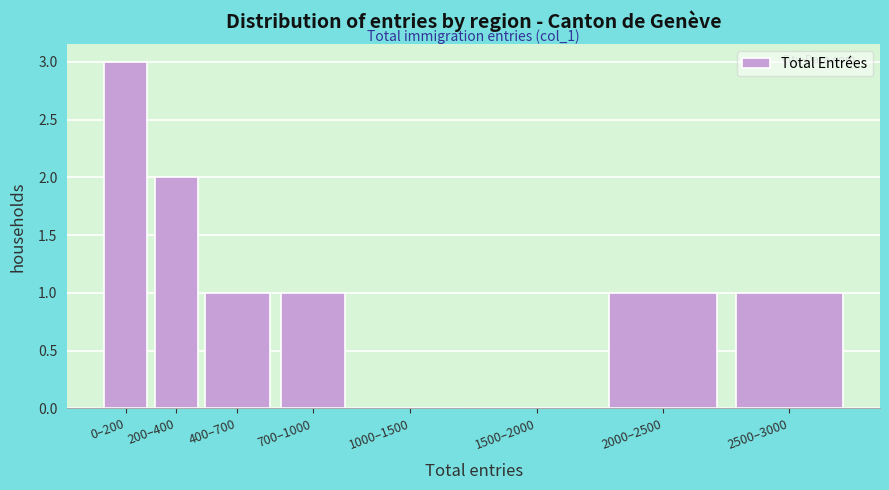

Reading right to left, transcribe all the data shown in this chart.

2500–3000=1	2000–2500=1	1500–2000=0	1000–1500=0	700–1000=1	400–700=1	200–400=2	0–200=3